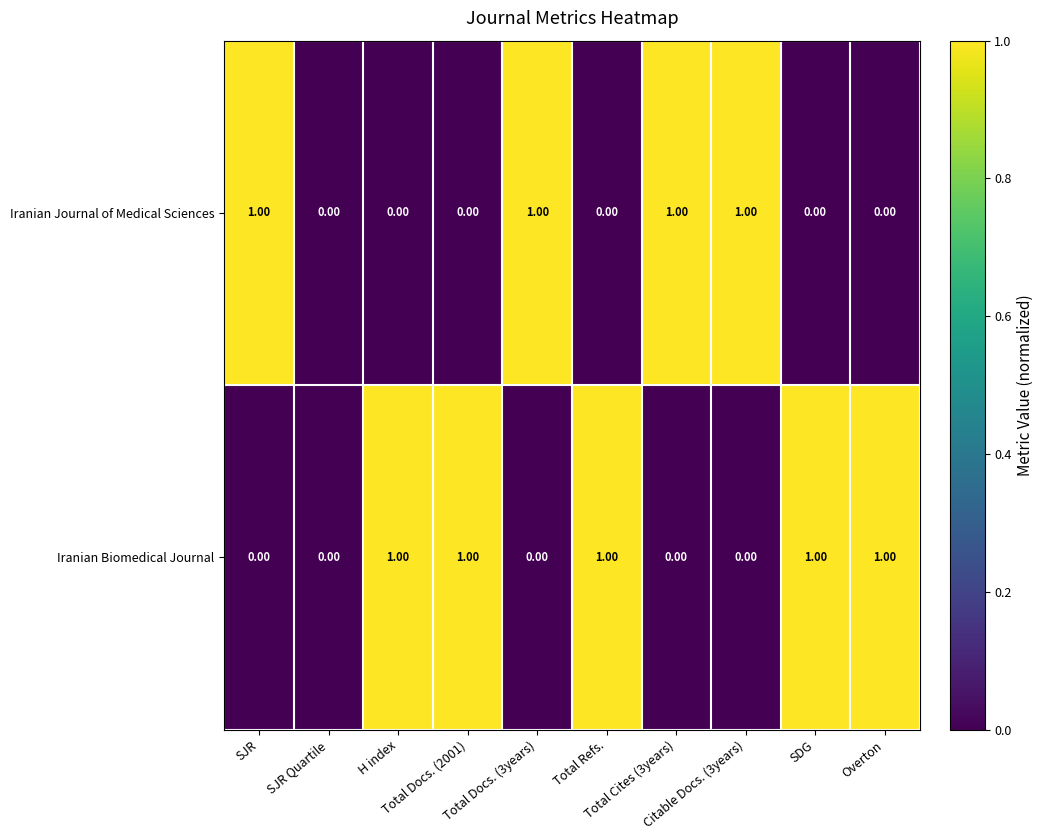

What is the sum of all Iranian Biomedical Journal values?

5